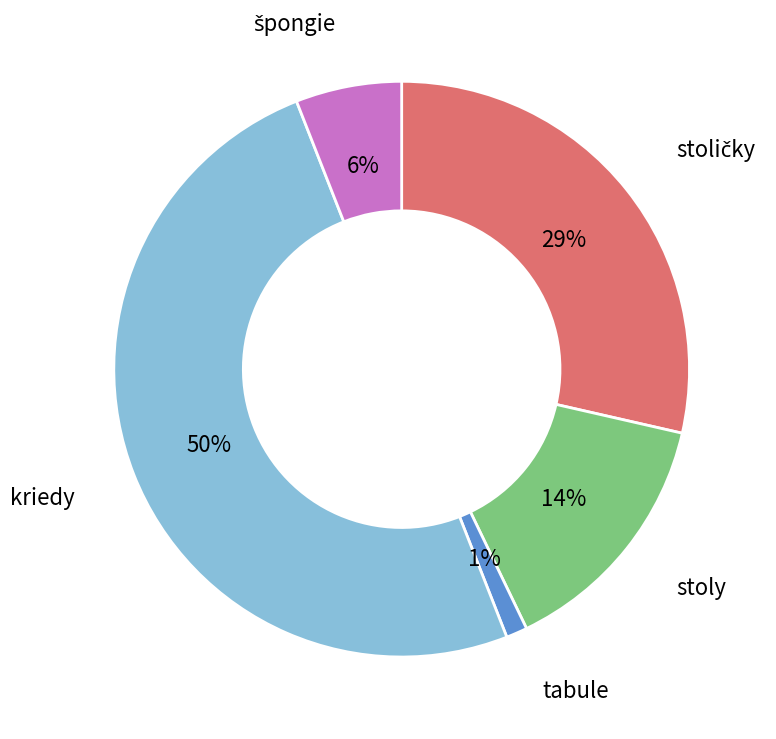

To the nearest percent, what is the average slice percentage?

20%